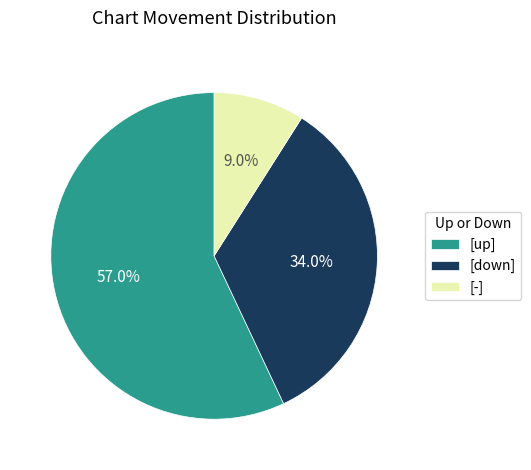

To the nearest percent, what is the average slice percentage?

33%